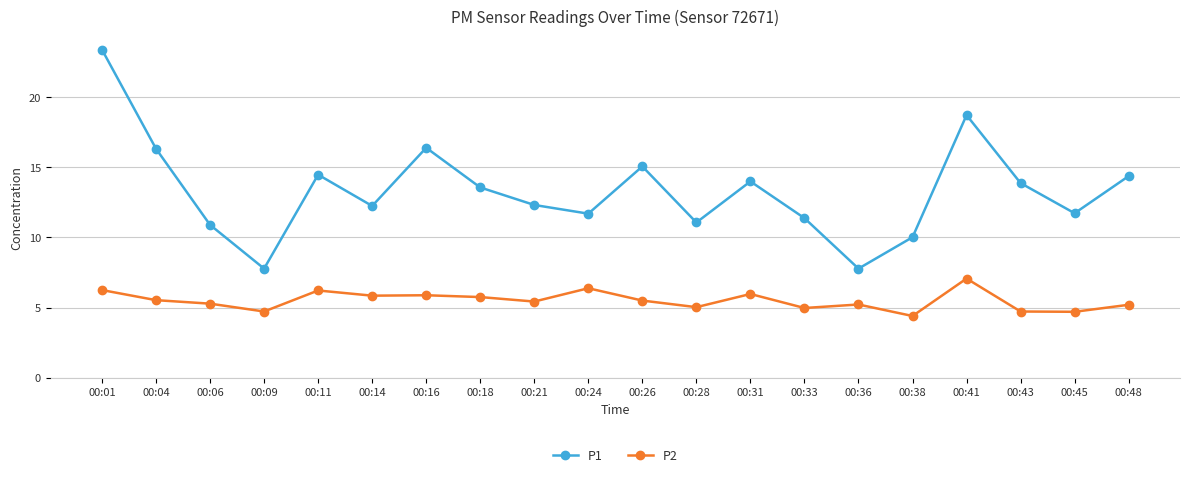

True or false: P2 and P1 cross at least once.

False